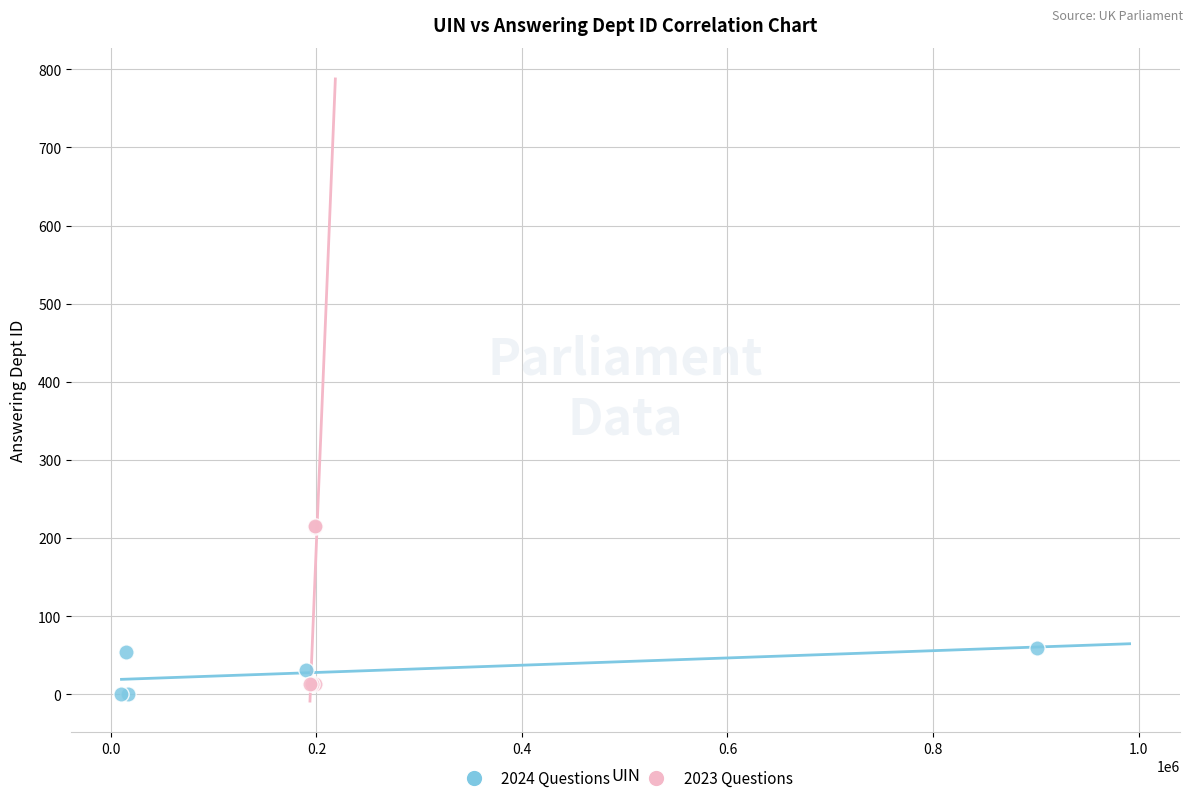

Which series has the widest spread of Y values?

2023 Questions